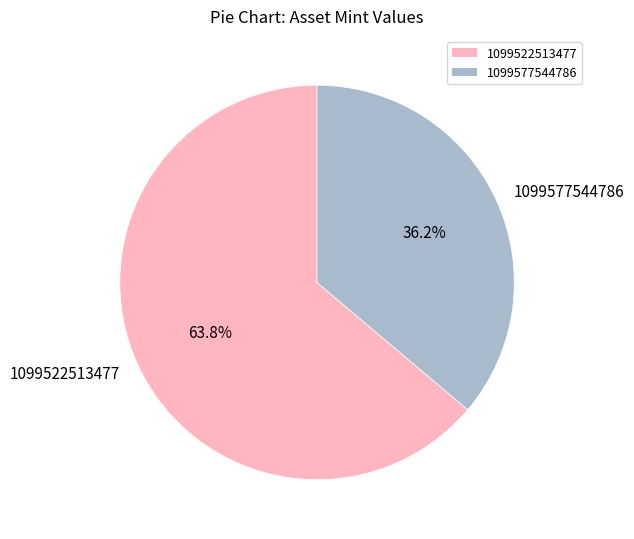

Does 1099522513477 account for over 50% of the chart?

Yes